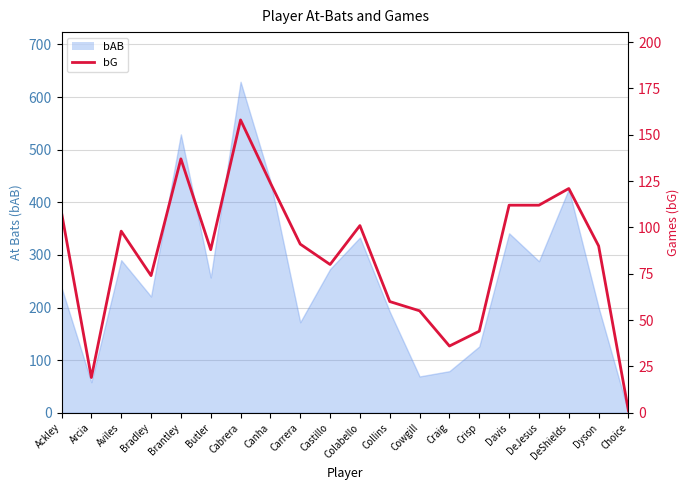

List the labels in order of value, largest first.

Cabrera, Brantley, Canha, DeShields, Davis, DeJesus, Ackley, Colabello, Aviles, Carrera, Dyson, Butler, Castillo, Bradley, Collins, Cowgill, Crisp, Craig, Arcia, Choice